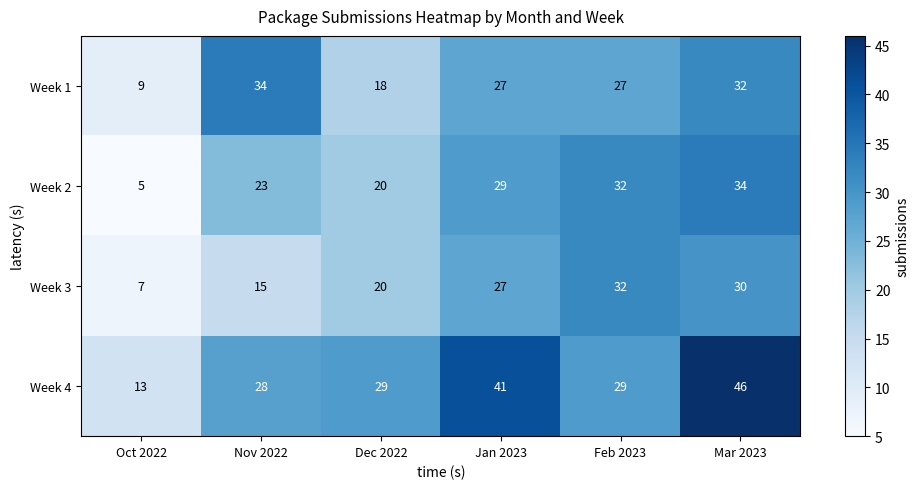

Which series has the widest spread of values?

Week 4